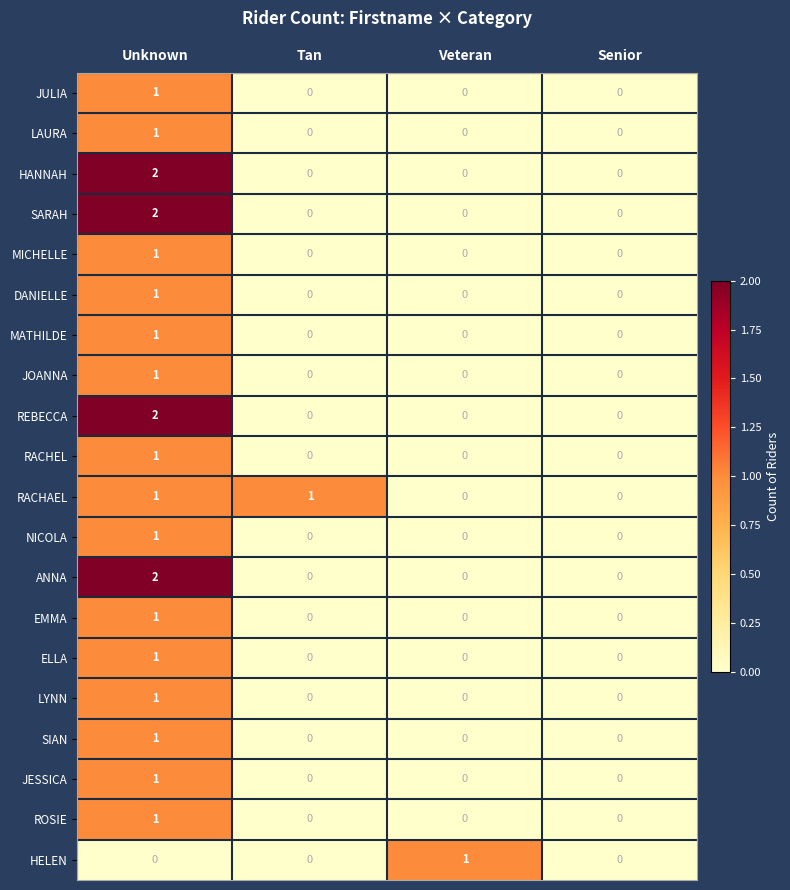

How many ELLA values are between 0 and 1?

4